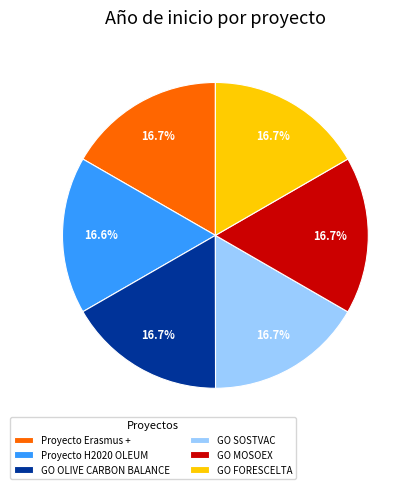

Is GO SOSTVAC the majority of the pie?

No